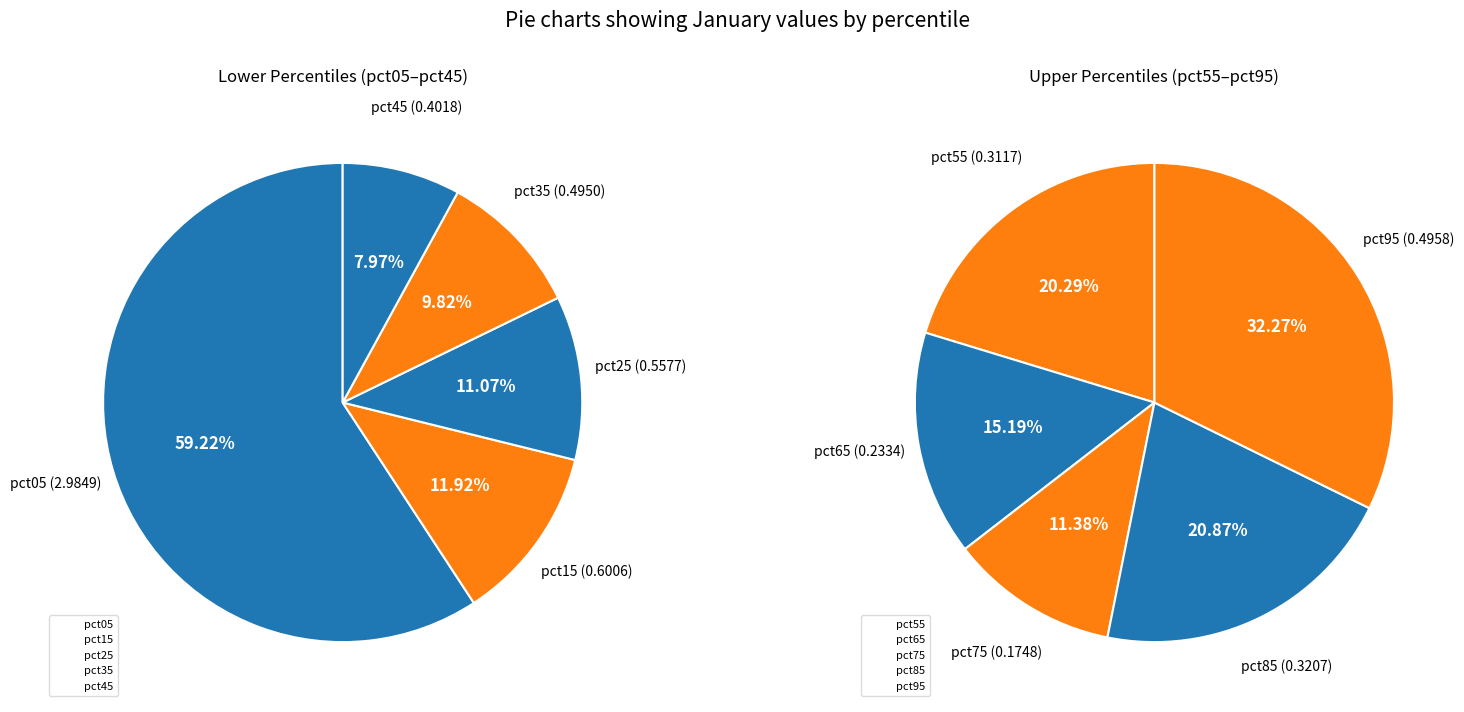

What is the change in value from pct75 to pct95?

+0.3